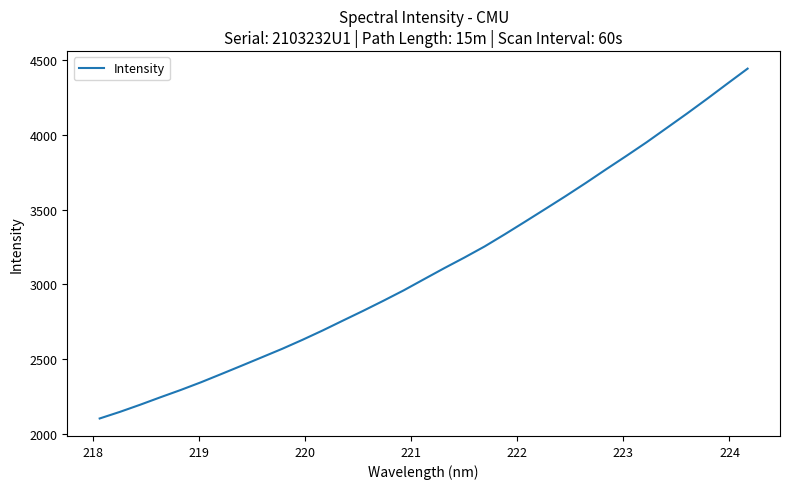

Count the number of data series in this chart.

1